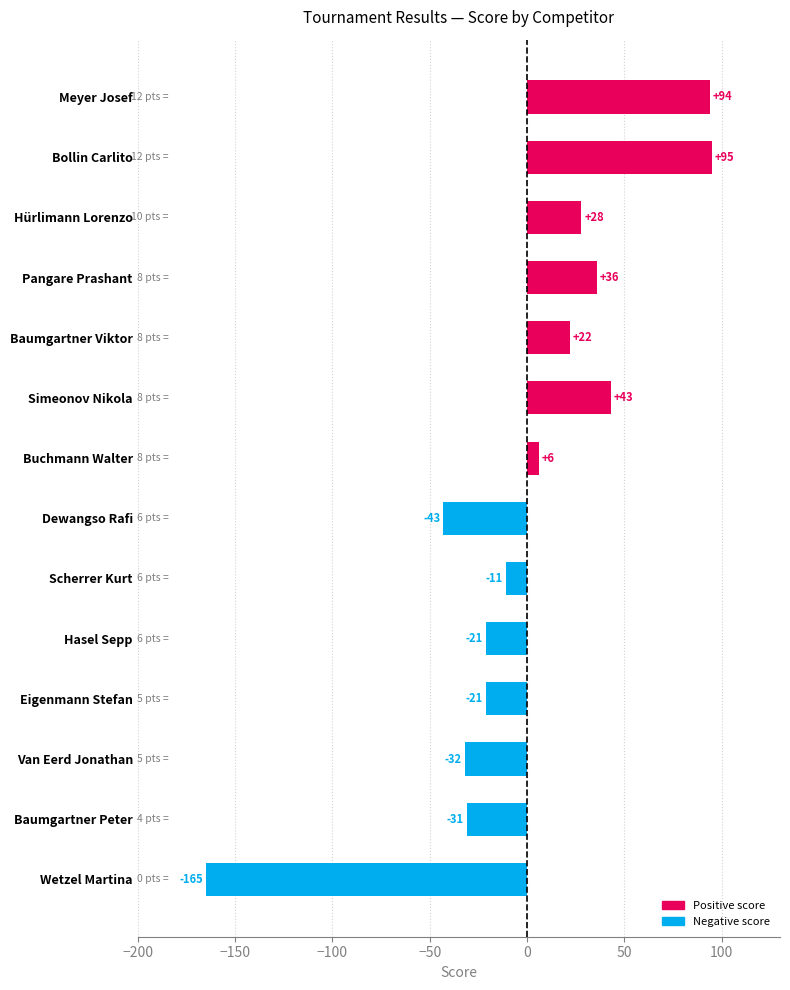

Reading top to bottom, what are all the values shown in this chart?

94	95	28	36	22	43	6	-43	-11	-21	-21	-32	-31	-165